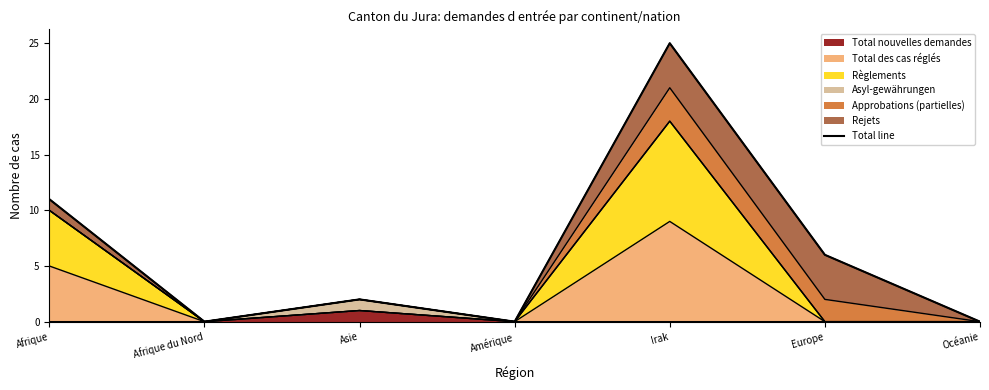

Rank the categories by value from highest to lowest.

Irak, Afrique, Europe, Asie, Afrique du Nord, Amérique, Océanie